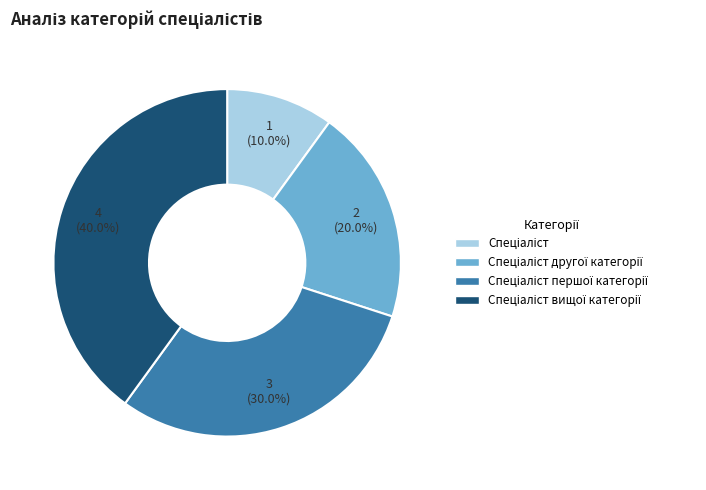

Is there a majority slice in this chart?

No